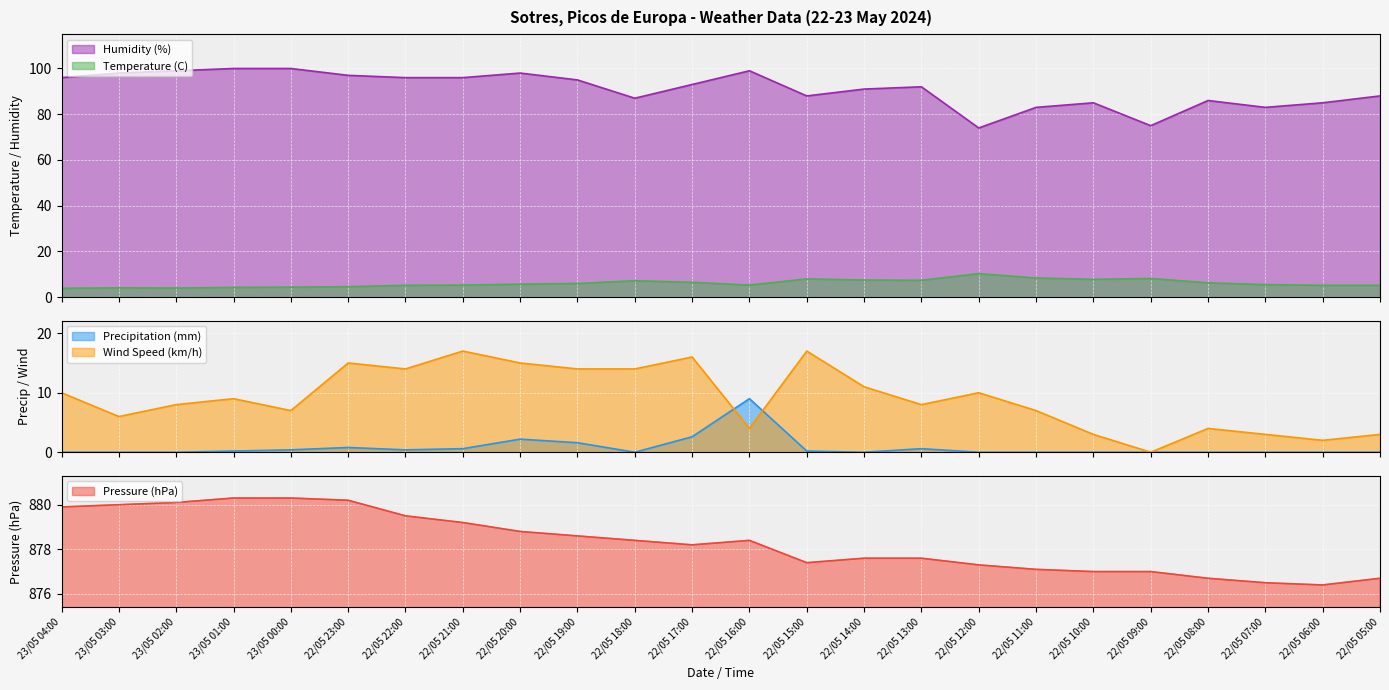

Where is the first local maximum for Humidity (%)?

22/05 20:00